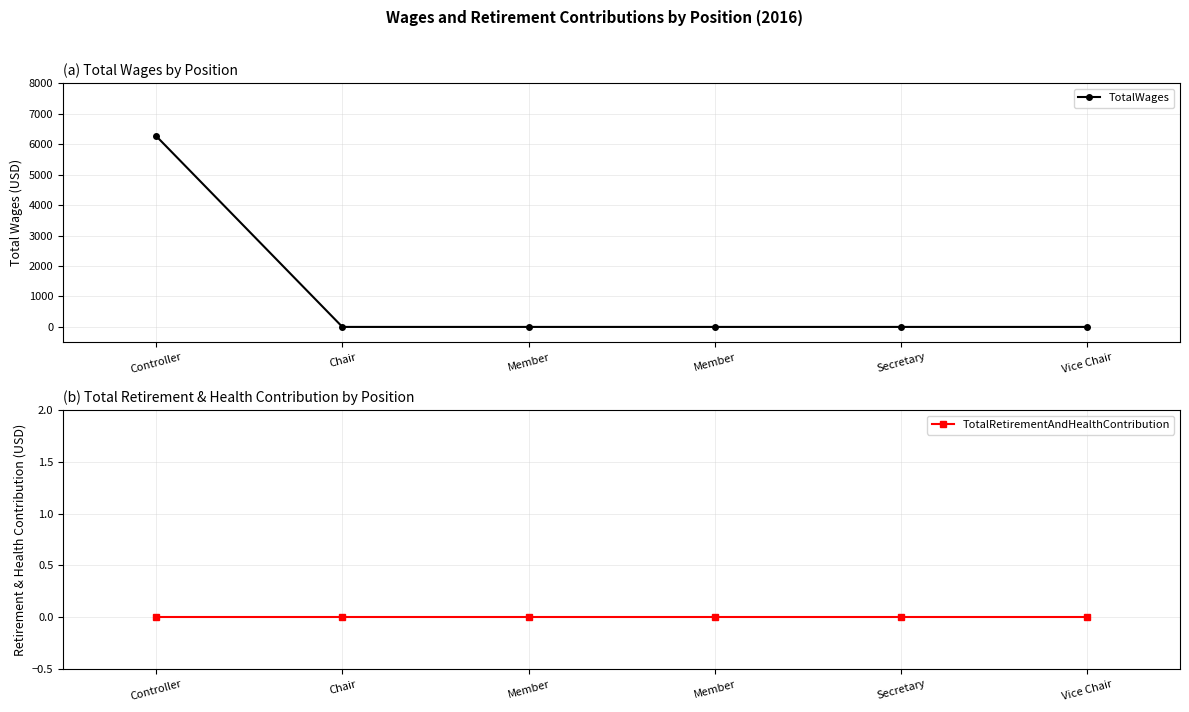

True or false: TotalWages has a value of 3214 at Chair.

False